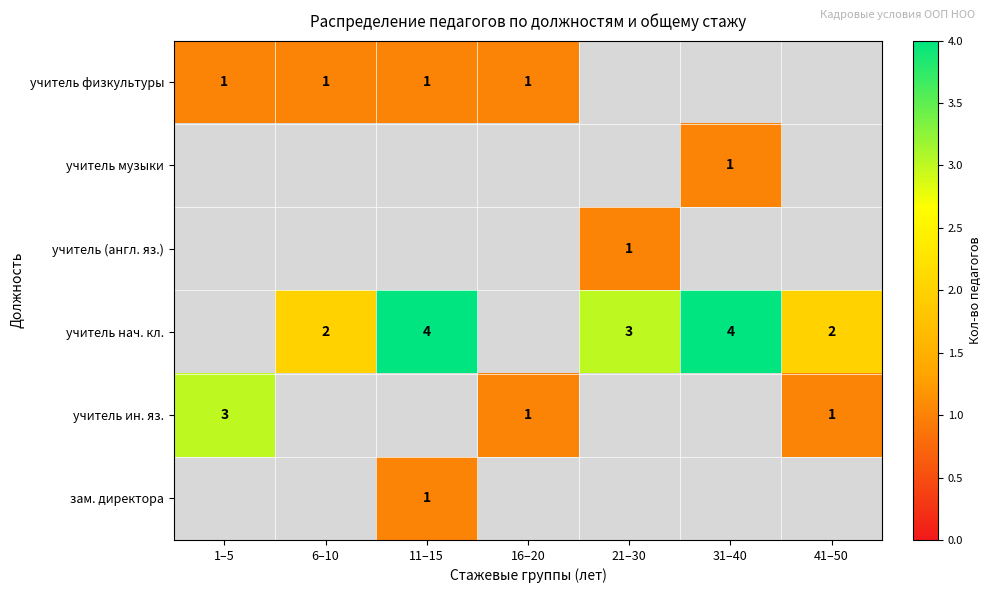

True or false: учитель физкультуры has a value of 1 at 16–20.

True